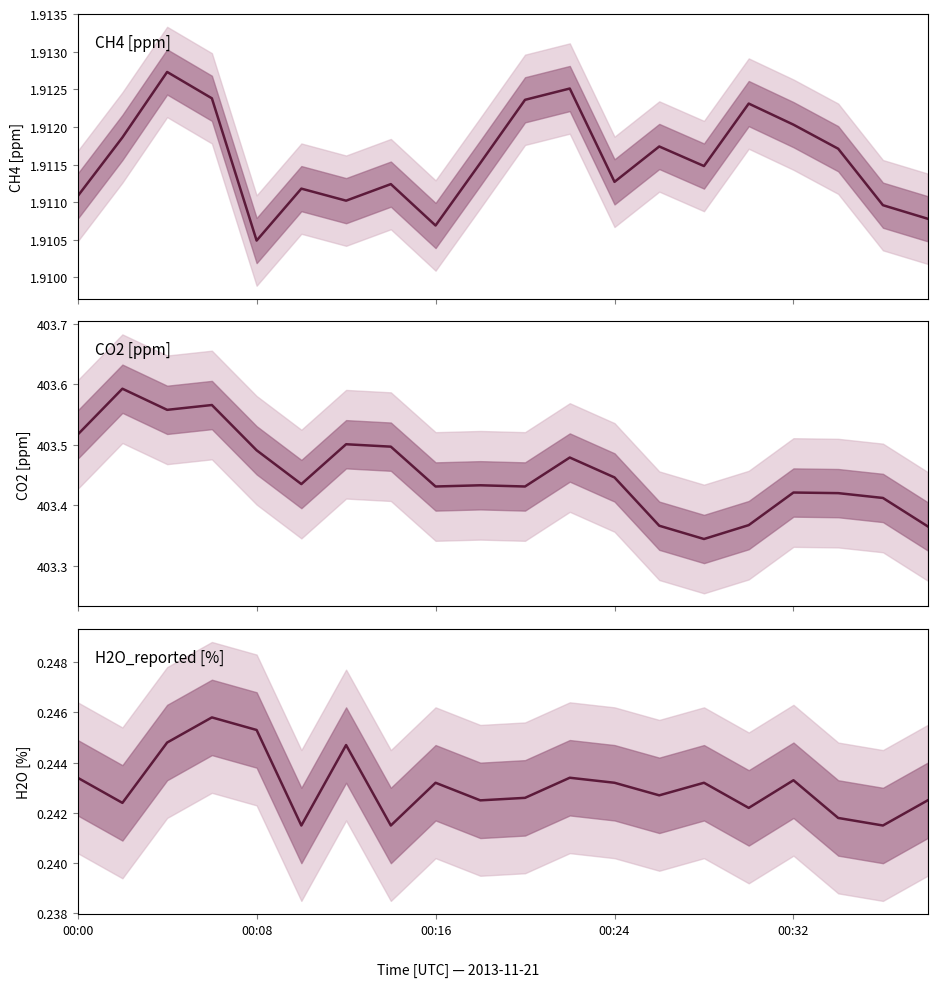

What is the average value of the H2O_reported [%] series?

0.2